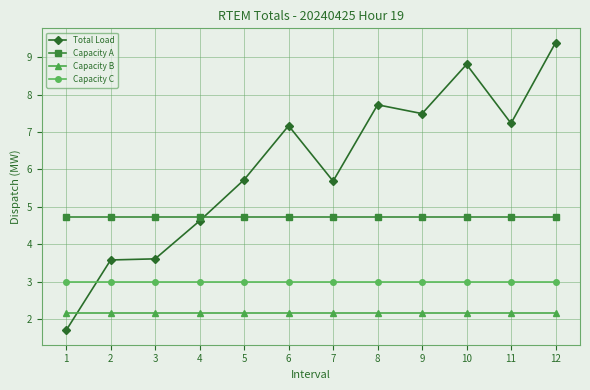

How many lines are shown in the chart?

4